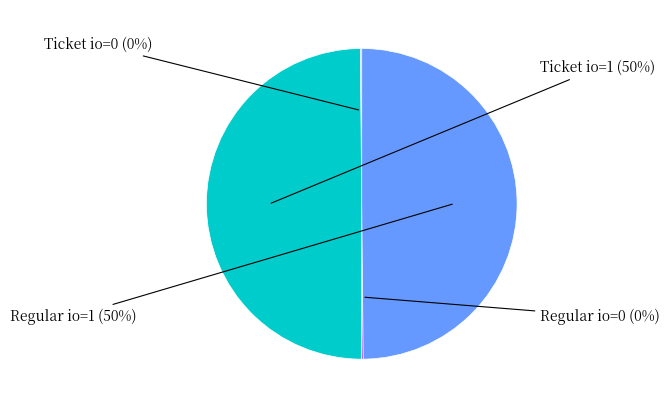

To the nearest percent, what is the difference between the largest and smallest slice percentages?

50%